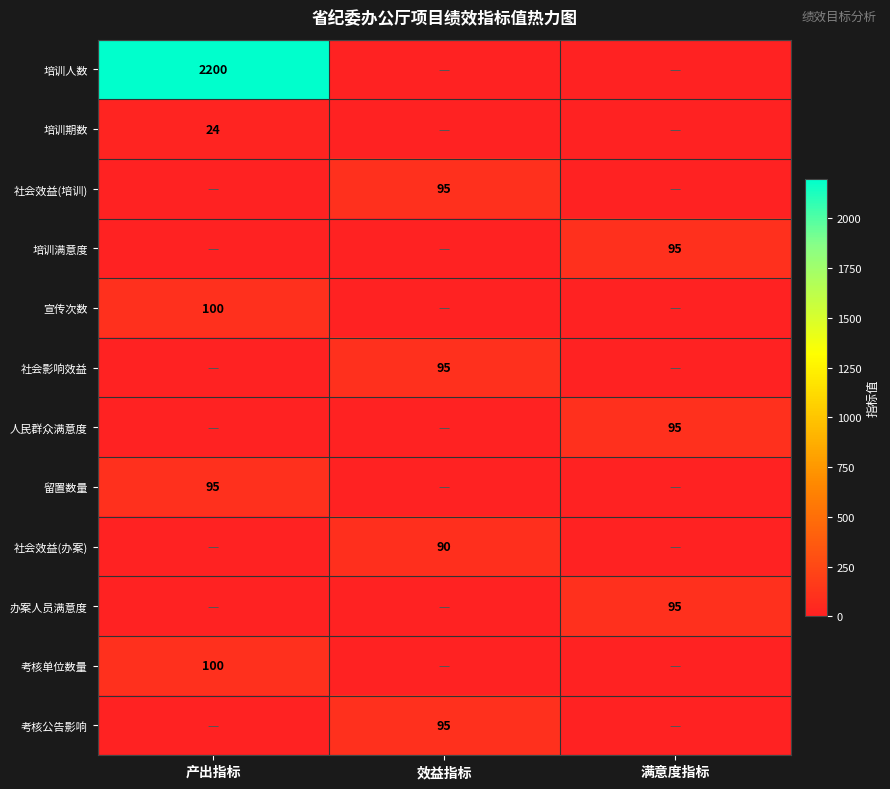

The value of 培训期数 at 产出指标 is 24. True or false?

True